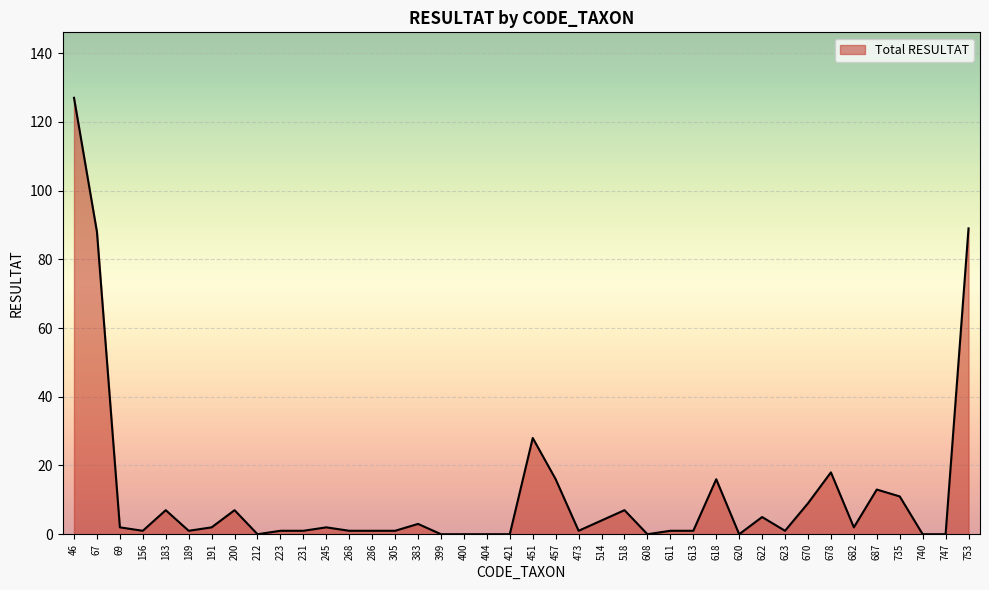

Is it true that the value at 421 is 0?

True